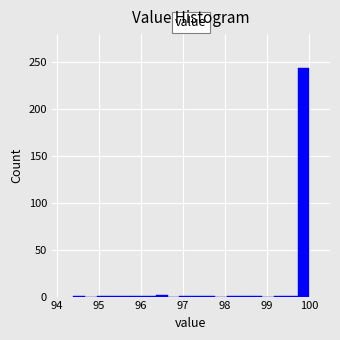

Read against the x-axis, roughly where is the centre of the tallest bar?

99.9